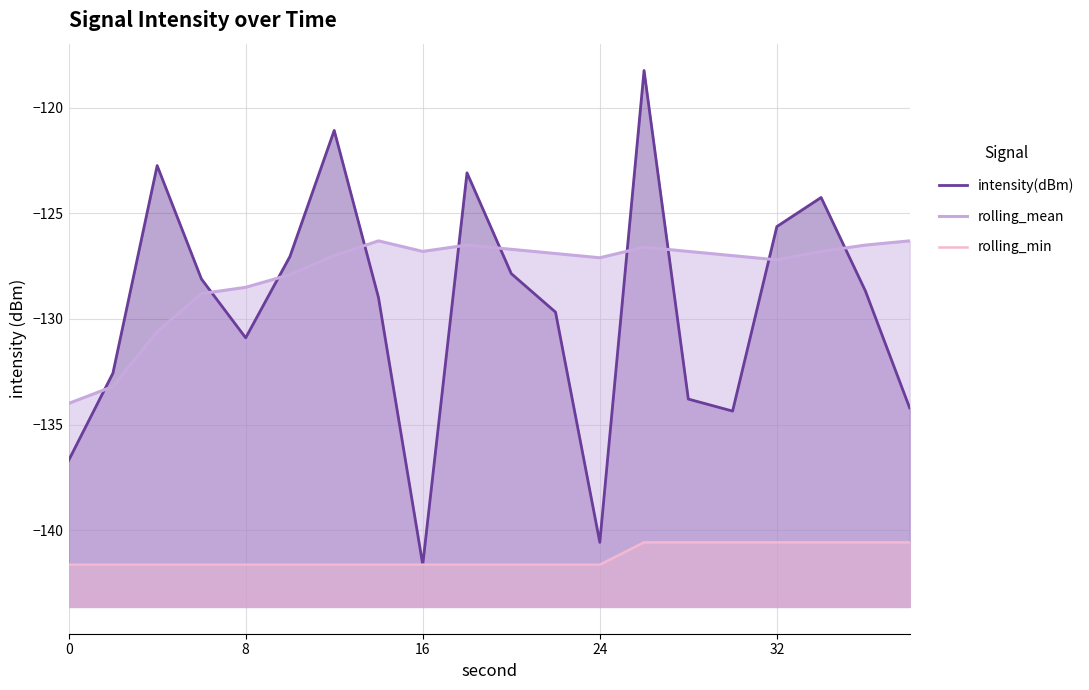

True or false: rolling_min has a value of -141.6 at 24.

True